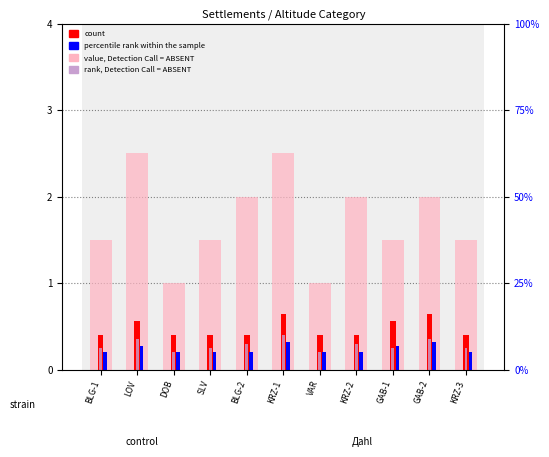

List the labels in order of percentile rank within the sample value, largest first.

KRZ-1, GAB-2, LOV, GAB-1, BLG-1, DOB, SLV, BLG-2, VAR, KRZ-2, KRZ-3